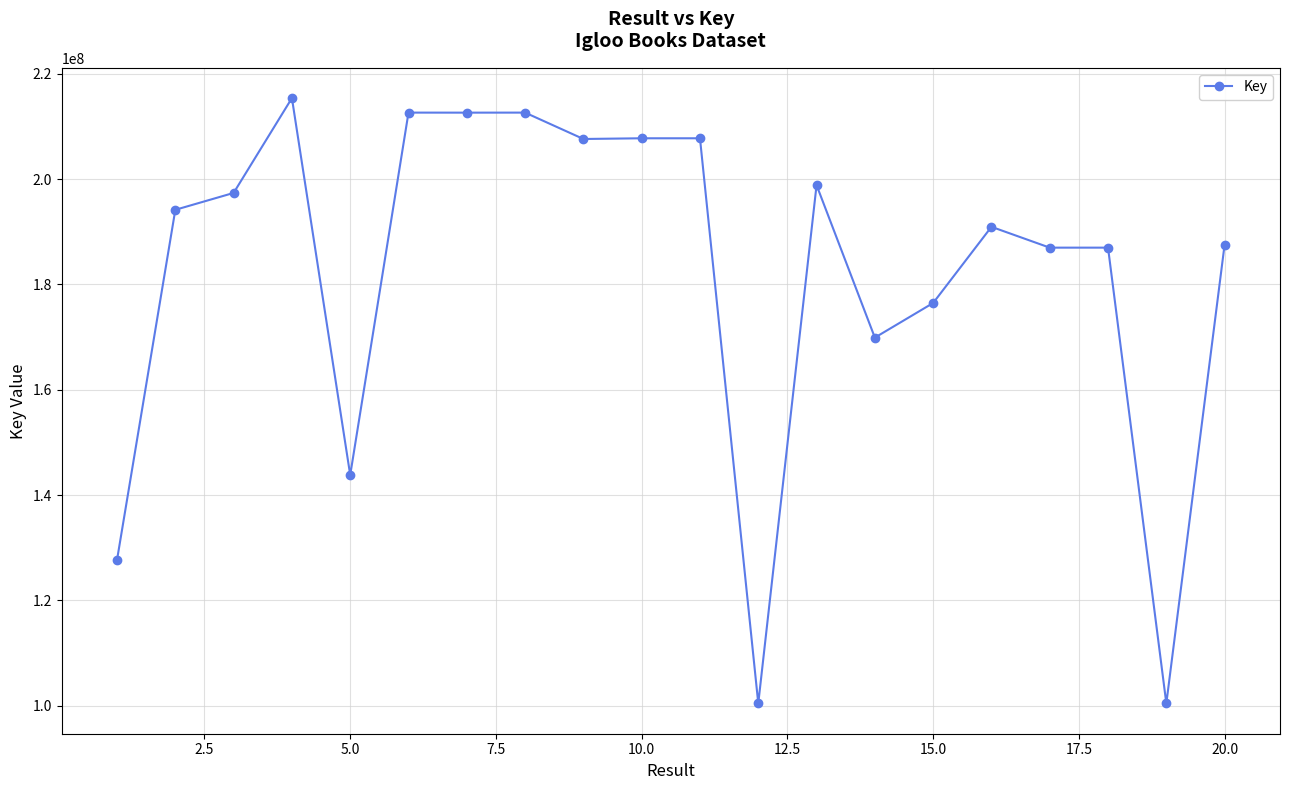

Does the chart display data point markers on the line(s)?

Yes